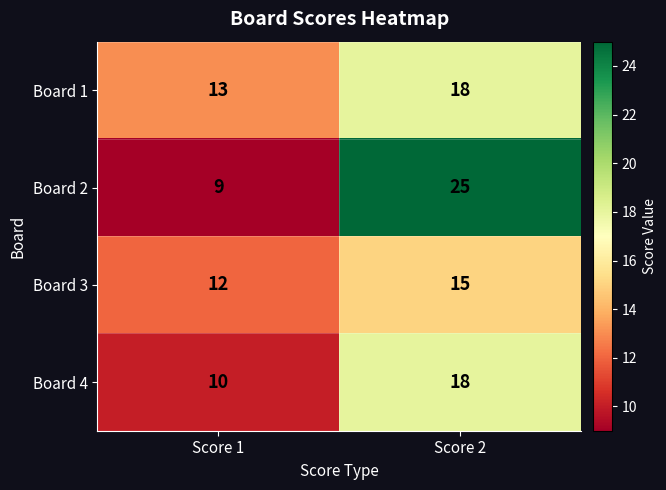

What is the difference between the highest and lowest values at Score 1?

4